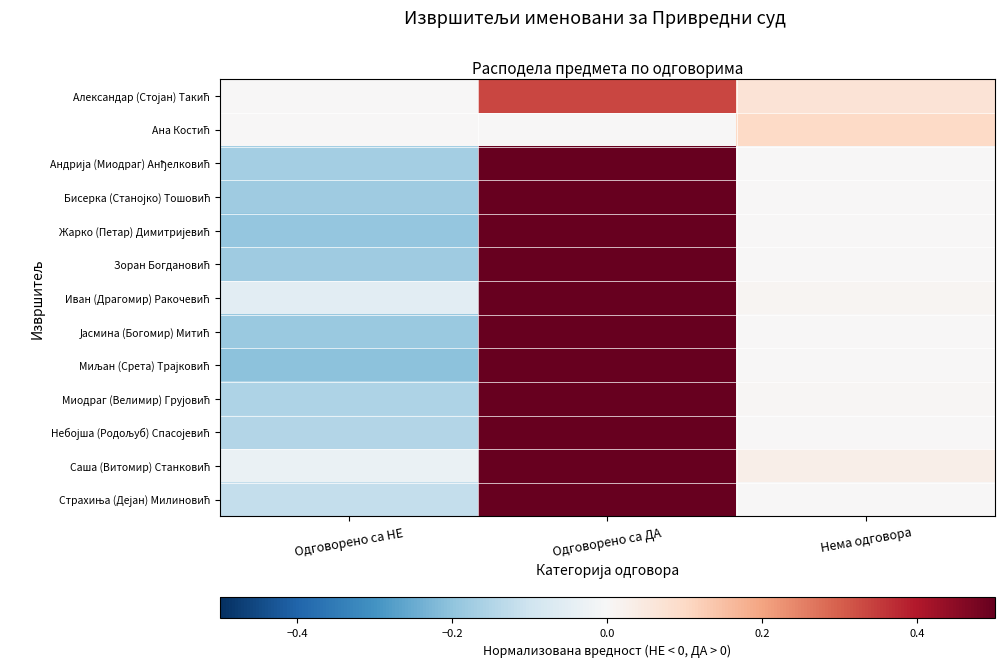

Which series changed the most between Одговорено са НЕ and Нема одговора?

Миљан (Срета) Трајковић